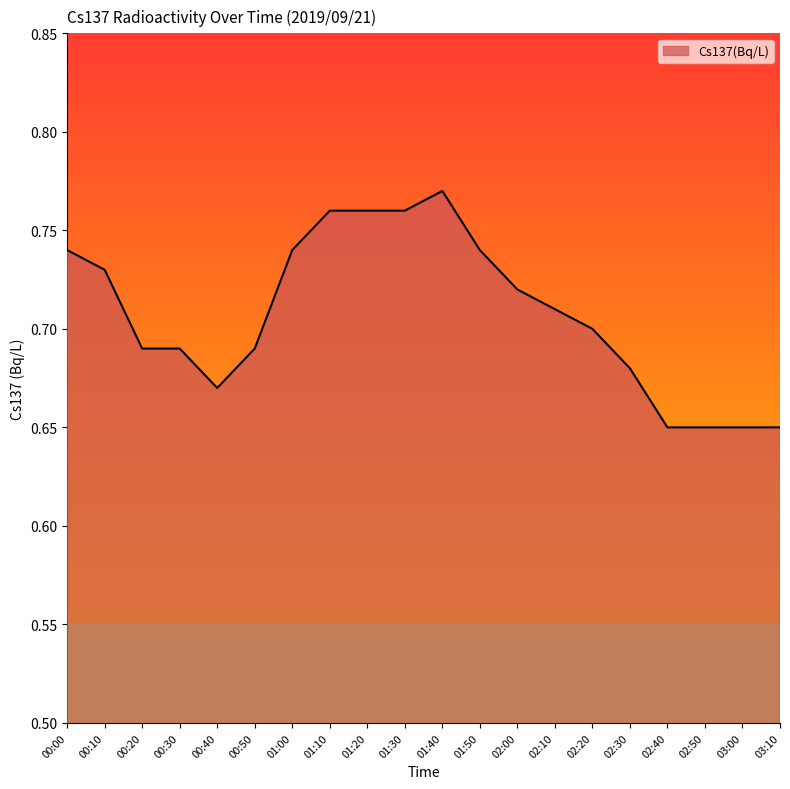

The value at 00:30 is 0.7. True or false?

True